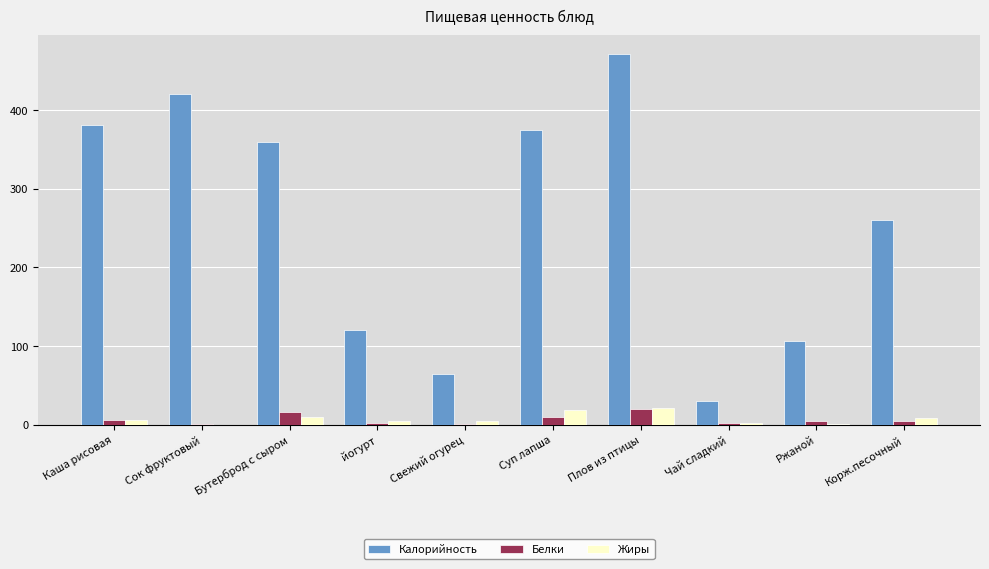

What is the sum of all Белки values?

65.8